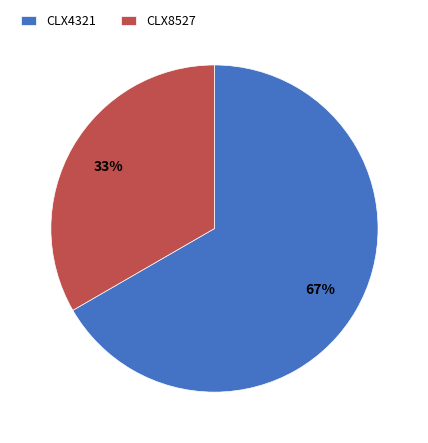

Does CLX4321 account for over 50% of the chart?

Yes